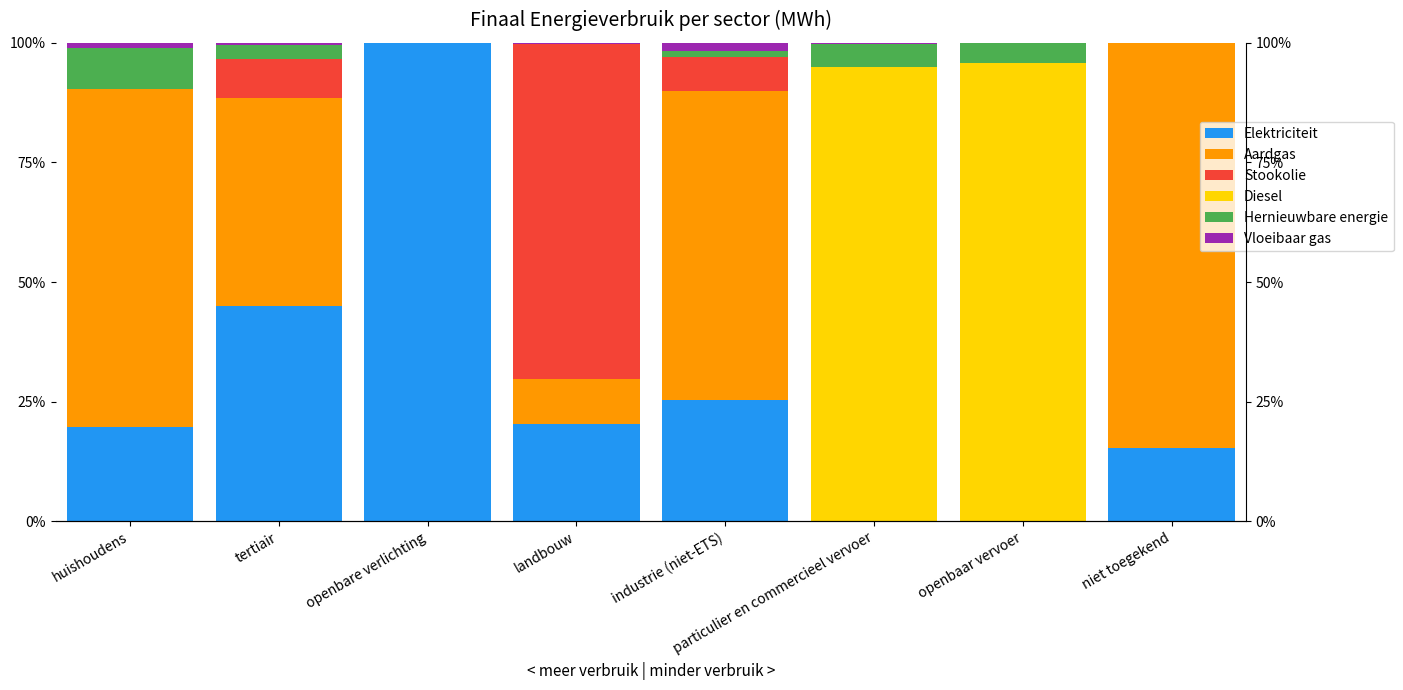

At which category is the sum across all series the highest?

tertiair